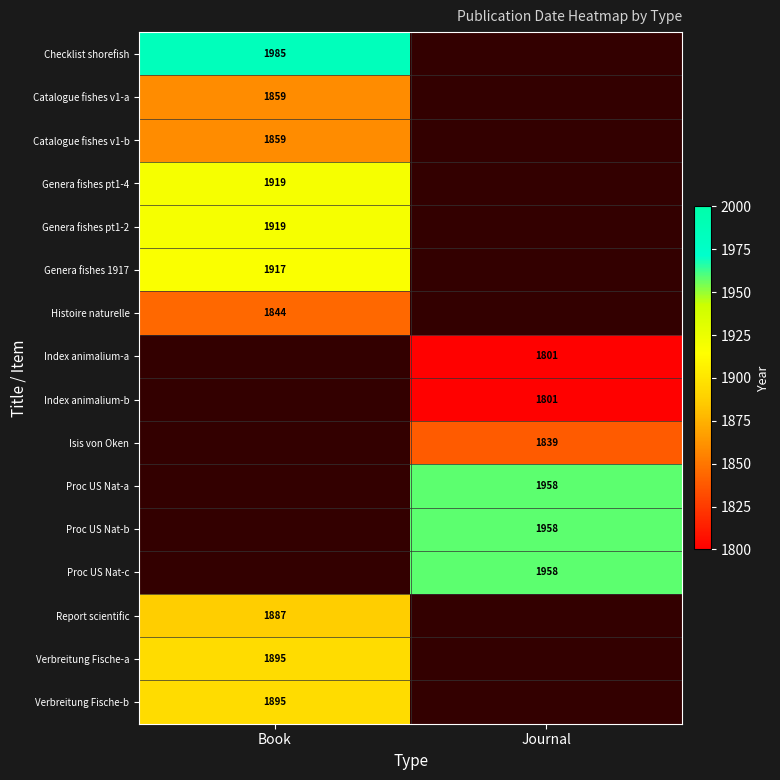

Is the value of Proc US Nat-c at Journal greater than the value of Verbreitung Fische-b at Book?

Yes